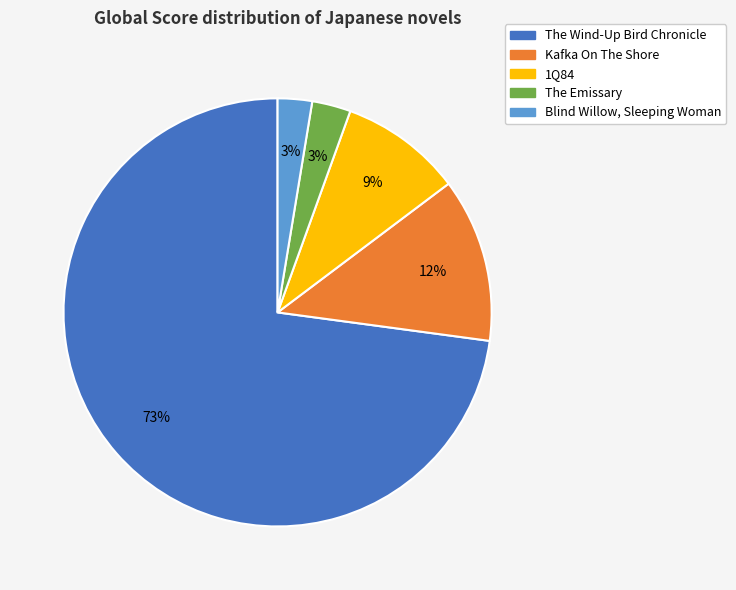

Combined, do The Wind-Up Bird Chronicle and Kafka On The Shore account for over 50%?

Yes